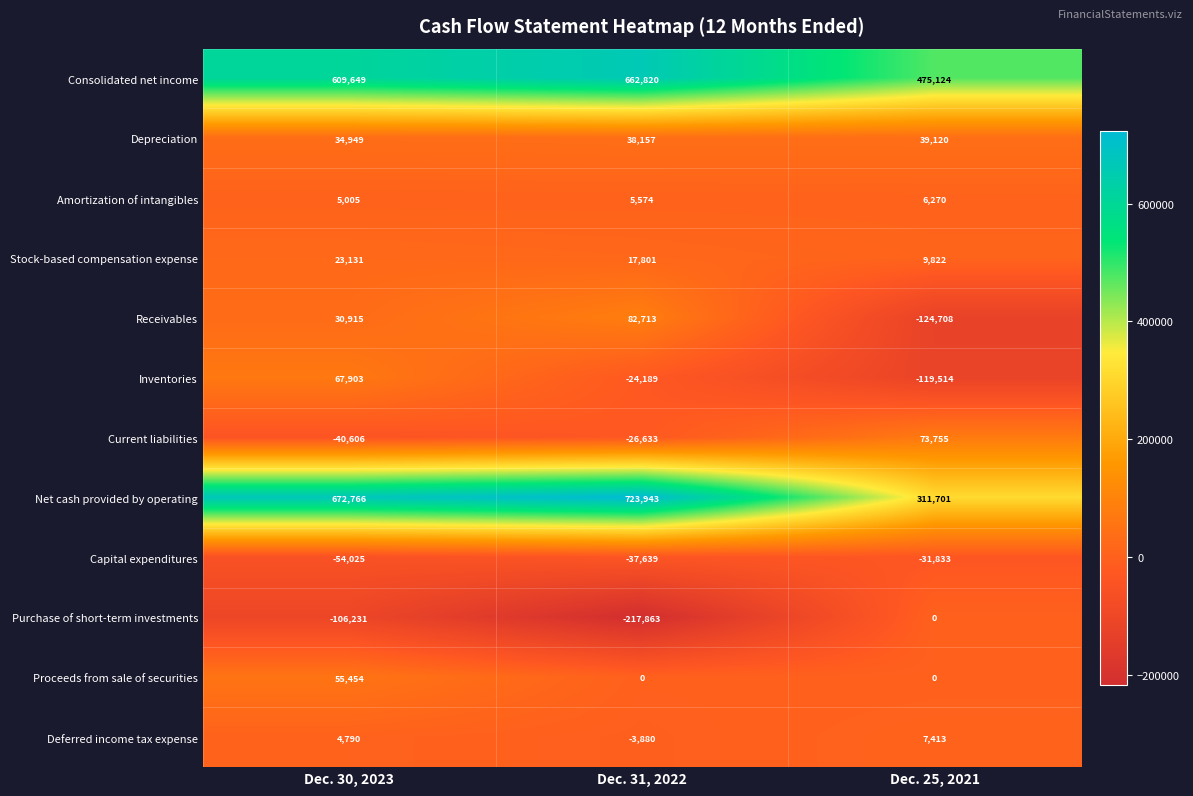

At which label is Net cash provided by operating closest to 517822?

Dec. 30, 2023